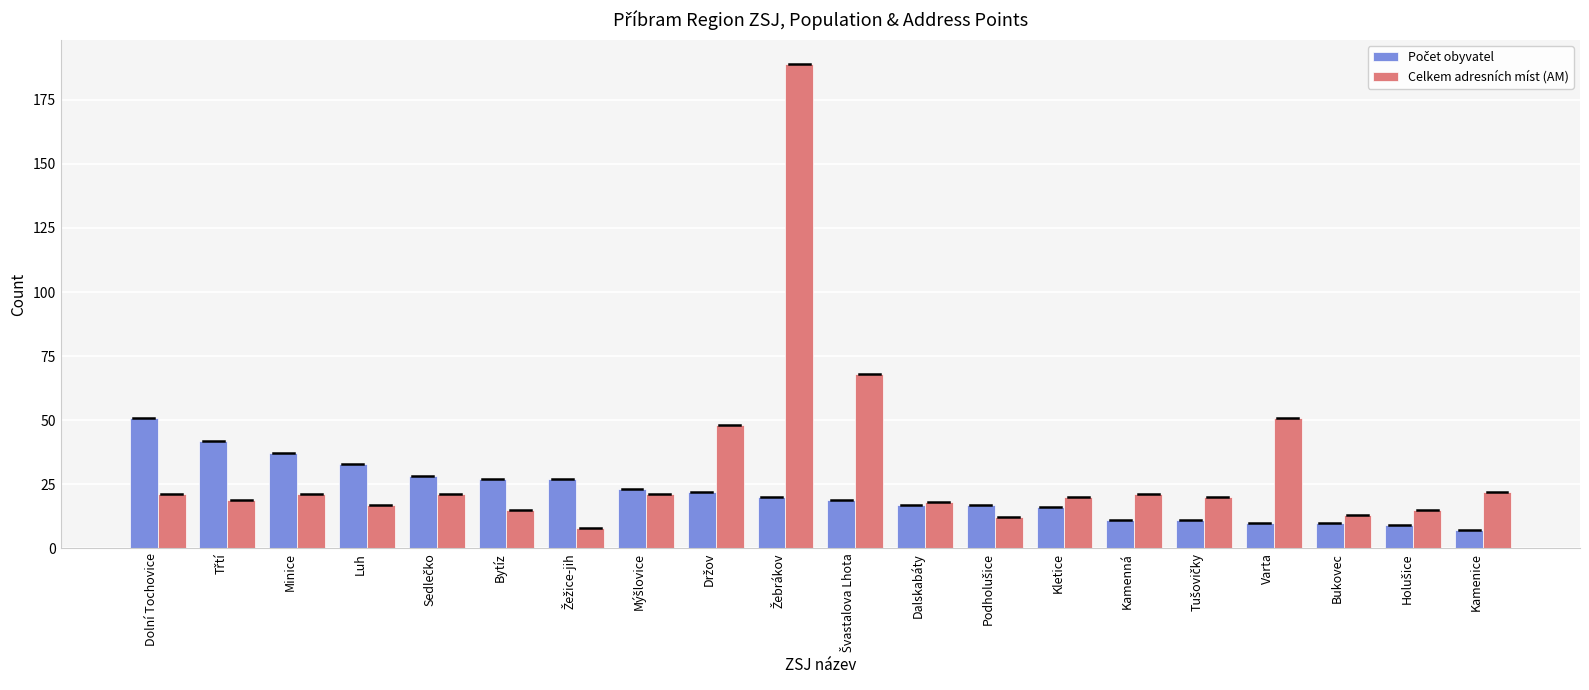

True or false: Celkem adresních míst (AM) has a value of 34 at Kletice.

False